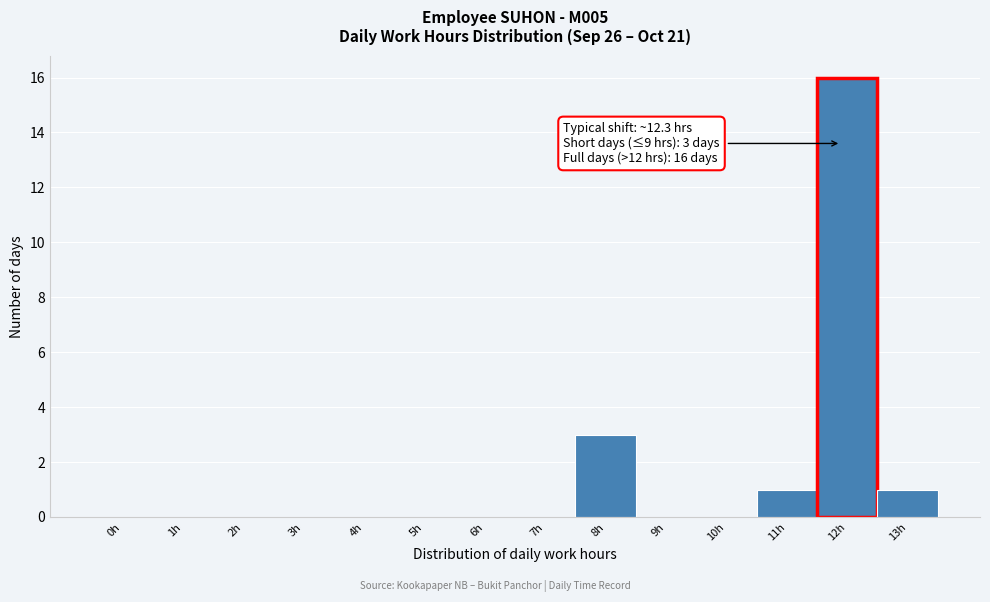

Reading left to right, list all the values displayed in this chart.

0h=0	1h=0	2h=0	3h=0	4h=0	5h=0	6h=0	7h=0	8h=3	9h=0	10h=0	11h=1	12h=16	13h=1